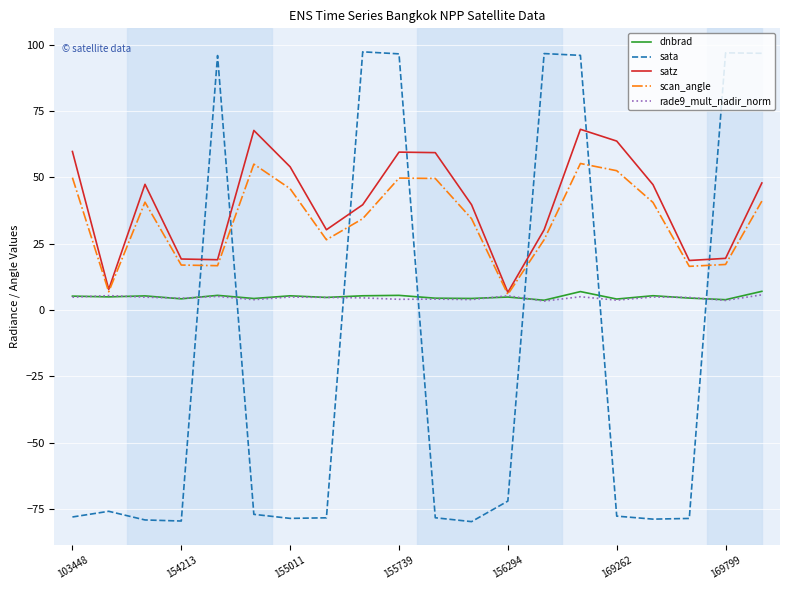

Which series ends up on top after the final intersection of rade9_mult_nadir_norm and sata?

sata